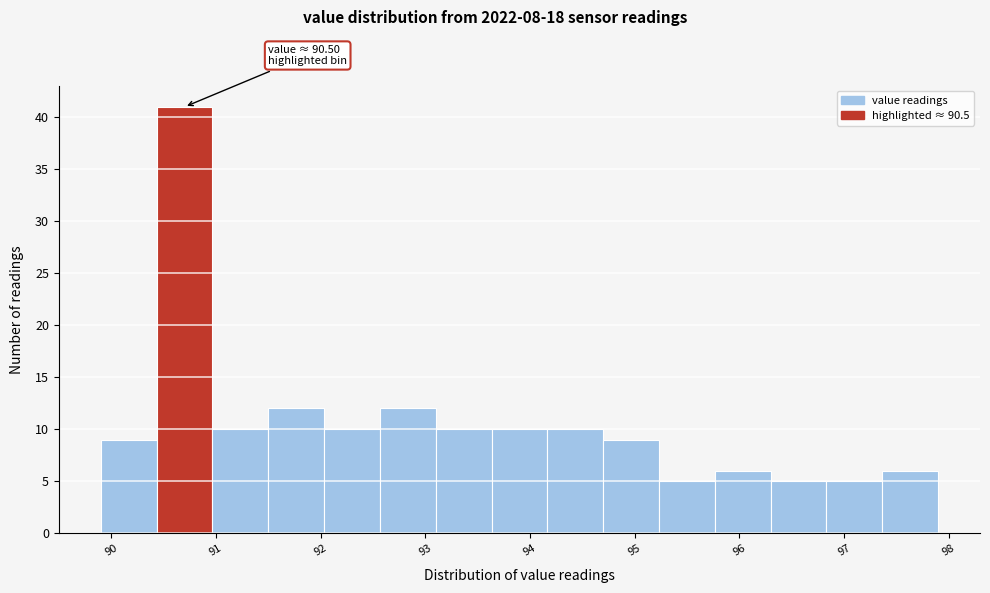

Which range on the x-axis has the tallest bar?

90.4 to 91.0